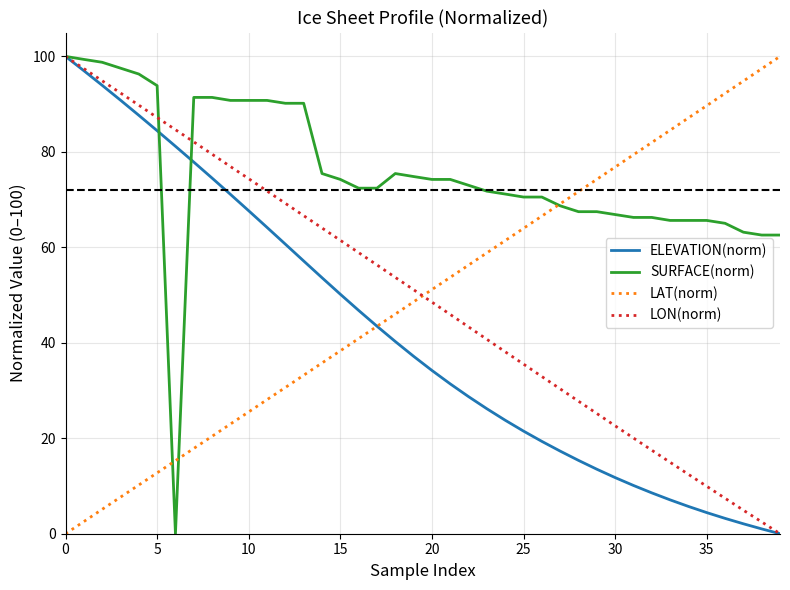

What is the highest value of the SURFACE(norm) series?

100.0